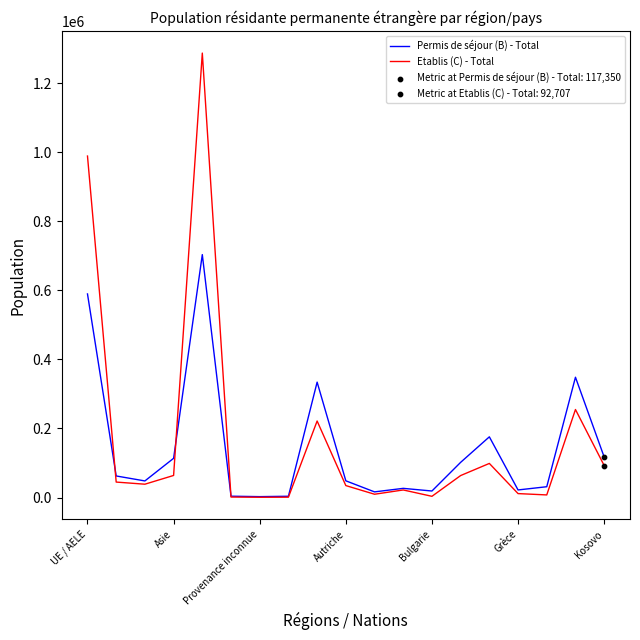

Rank the series by their maximum value, from highest to lowest.

Etablis (C) - Total, Permis de séjour (B) - Total